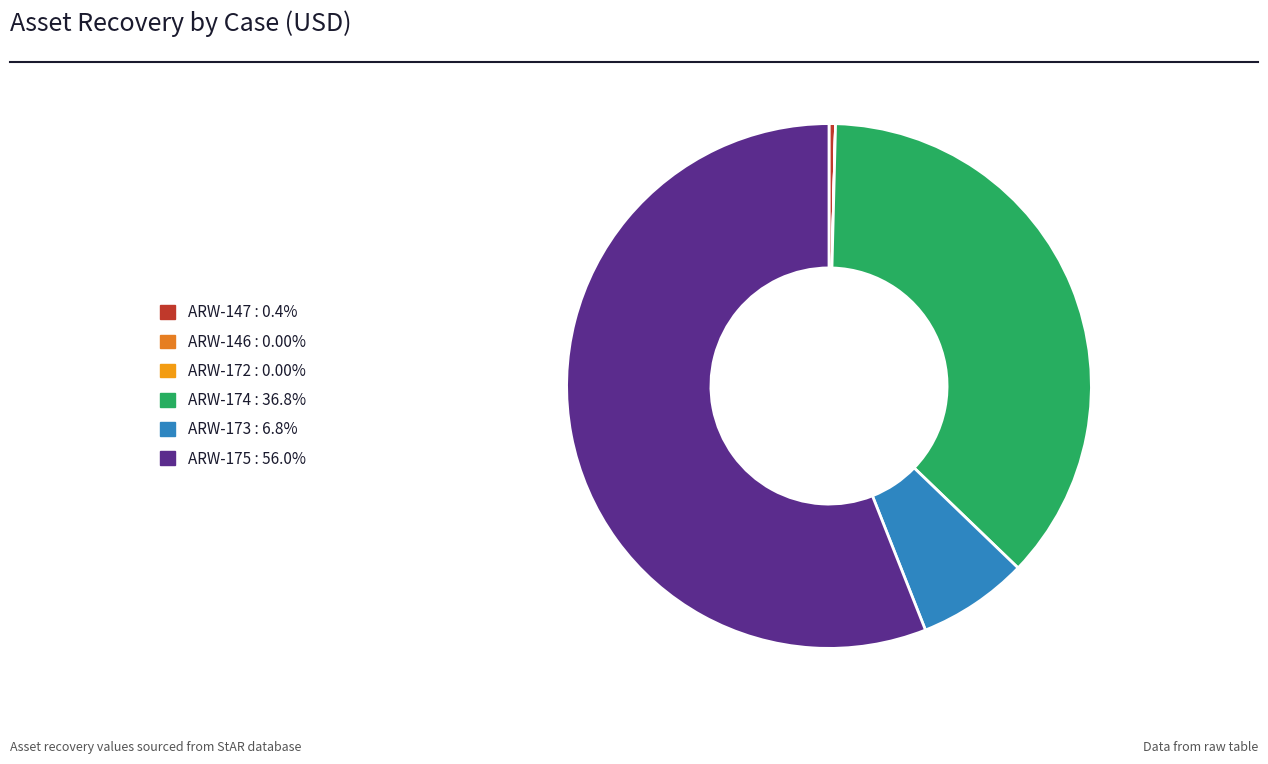

What is the majority slice?

ARW-175